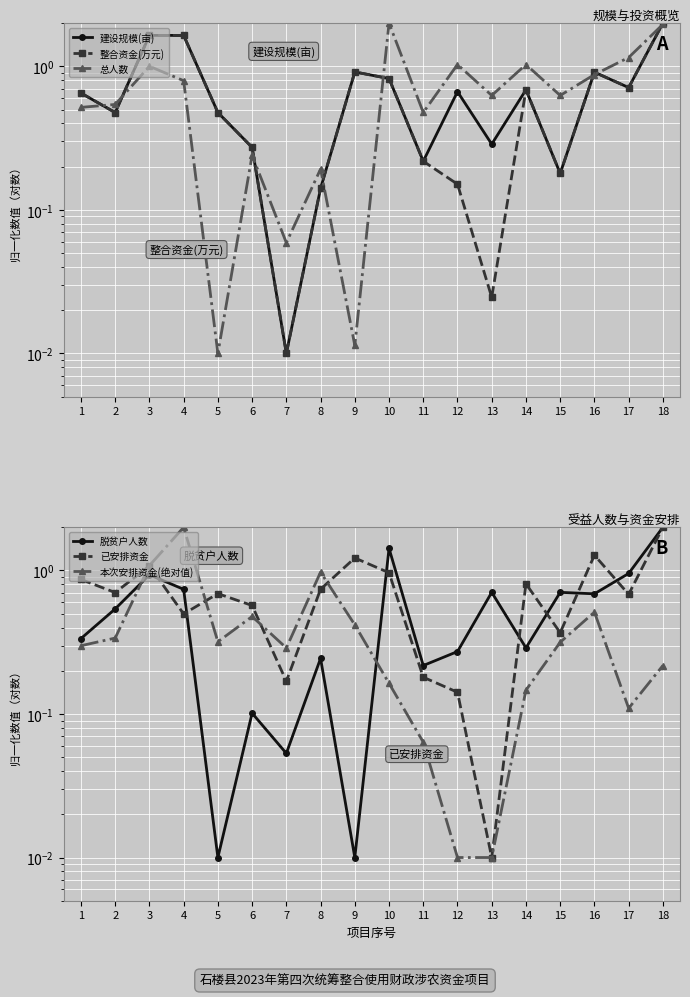

How many interior local peaks does the 整合资金(万元) series have?

3